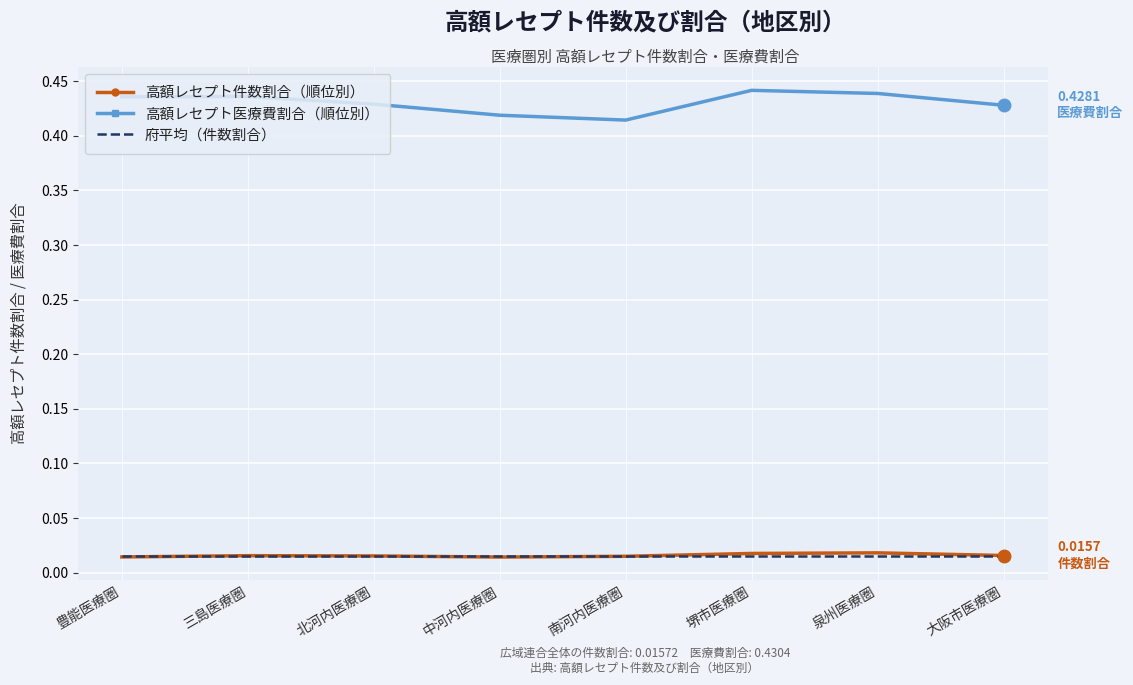

Which series has the widest spread of values?

高額レセプト医療費割合（順位別）